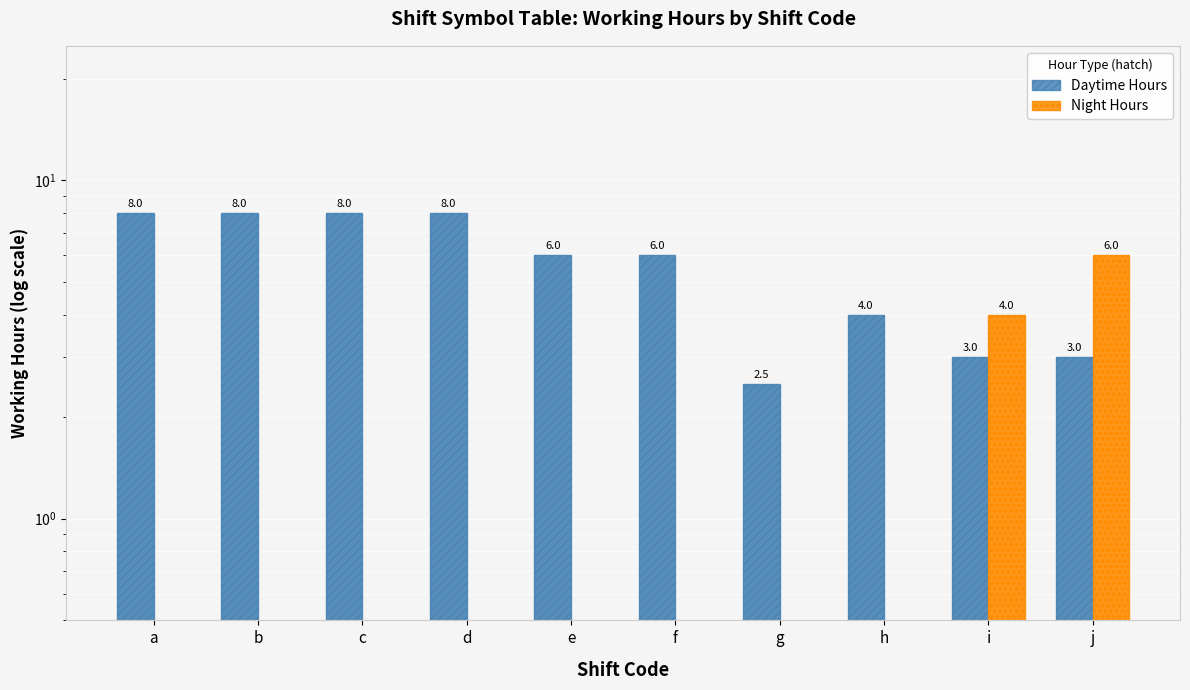

How many values in the Daytime Hours series exceed 6?

4